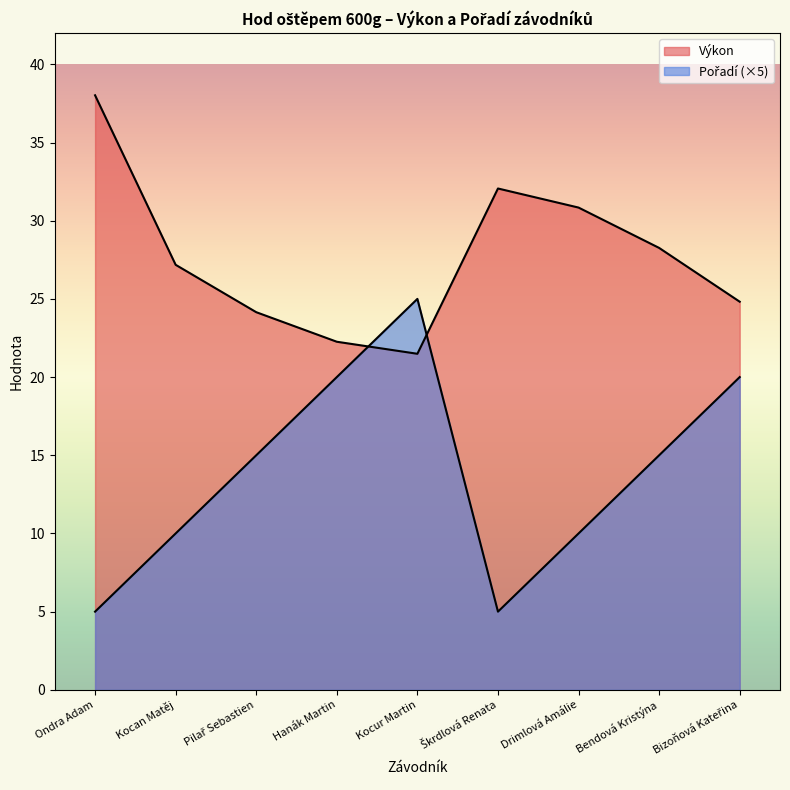

What is the lowest value of the Pořadí series?

5.0